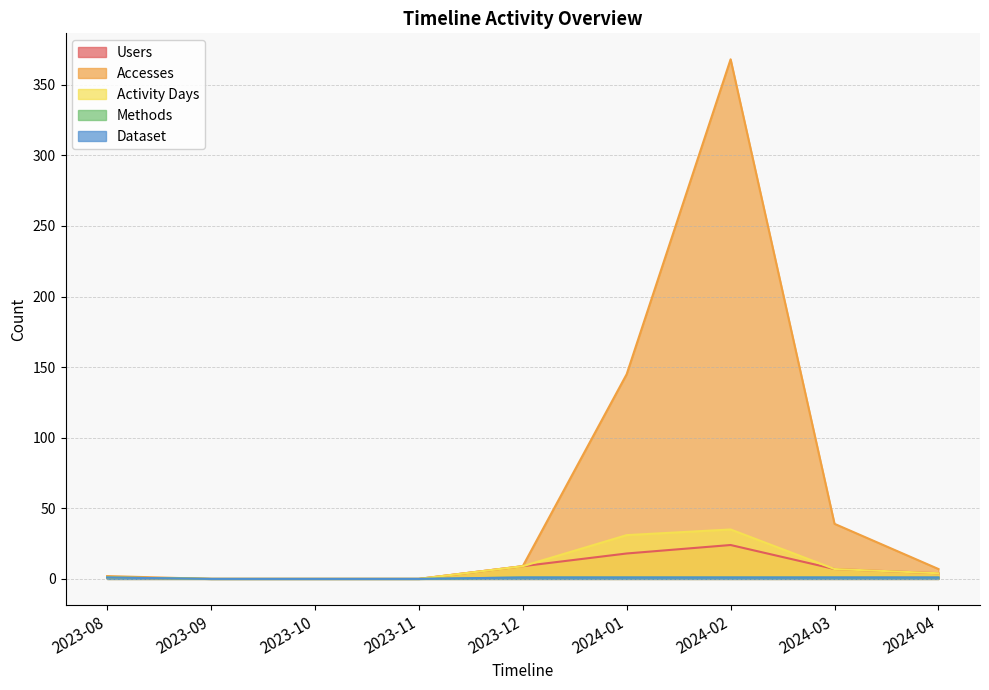

Reading right to left, list all the values displayed in this chart.

Users: 2024-04=4	2024-03=7	2024-02=24	2024-01=18	2023-12=9	2023-11=0	2023-10=0	2023-09=0	2023-08=1
Accesses: 2024-04=7	2024-03=39	2024-02=368	2024-01=145	2023-12=9	2023-11=0	2023-10=0	2023-09=0	2023-08=2
Activity Days: 2024-04=4	2024-03=7	2024-02=35	2024-01=31	2023-12=9	2023-11=0	2023-10=0	2023-09=0	2023-08=1
Methods: 2024-04=1	2024-03=1	2024-02=1	2024-01=1	2023-12=1	2023-11=0	2023-10=0	2023-09=0	2023-08=1
Dataset: 2024-04=1	2024-03=1	2024-02=1	2024-01=1	2023-12=1	2023-11=0	2023-10=0	2023-09=0	2023-08=1